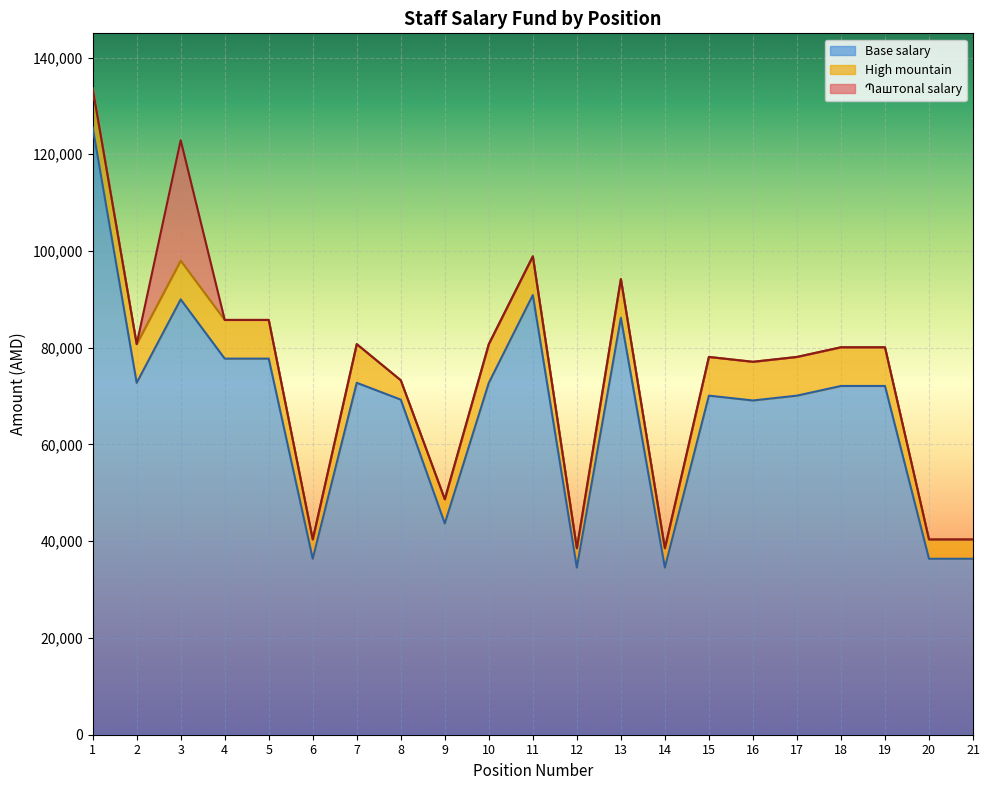

What is the lowest value of the Base salary series?

34550